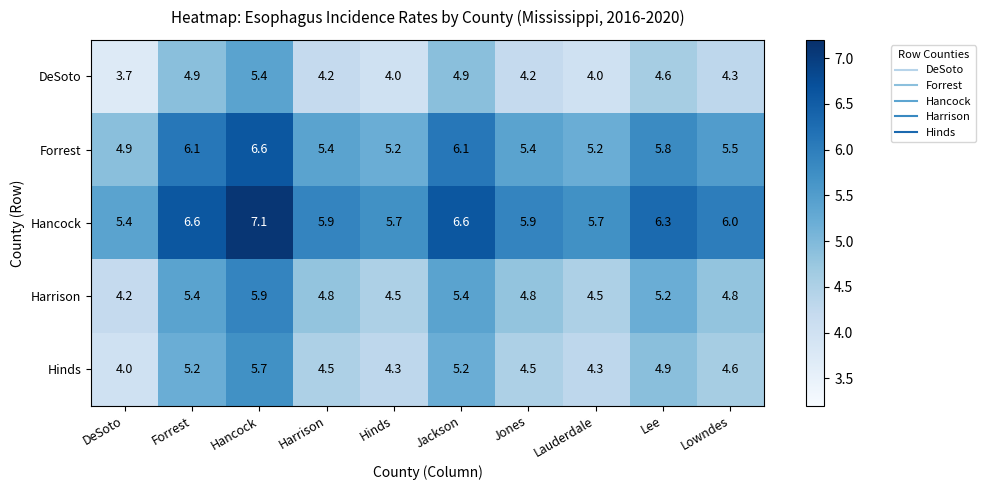

Which label corresponds to the largest value in the chart?

Hancock